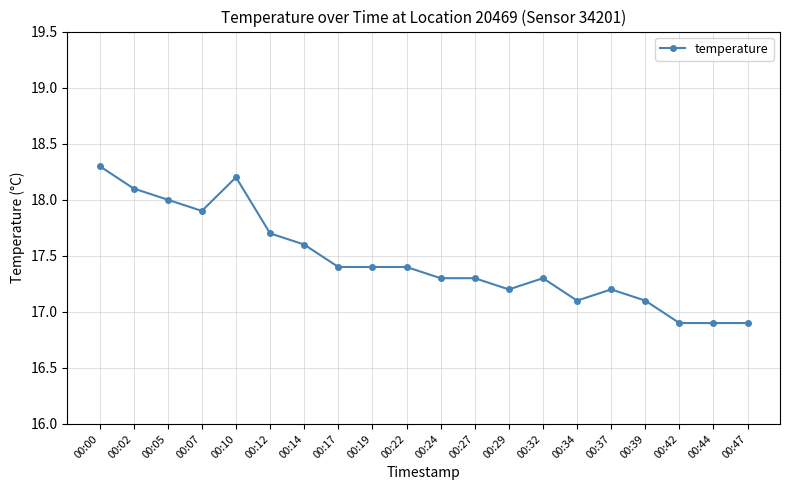

What is the smallest value displayed?

16.9